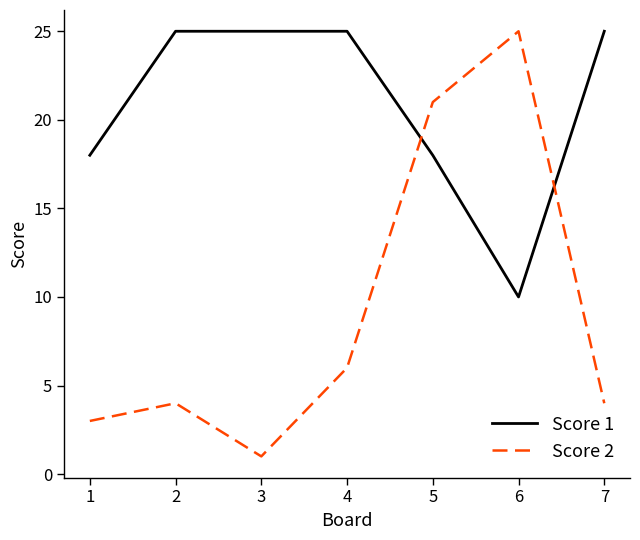

Reading left to right, transcribe all the data shown in this chart.

Score 1: 1=18	2=25	3=25	4=25	5=18	6=10	7=25
Score 2: 1=3	2=4	3=1	4=6	5=21	6=25	7=4